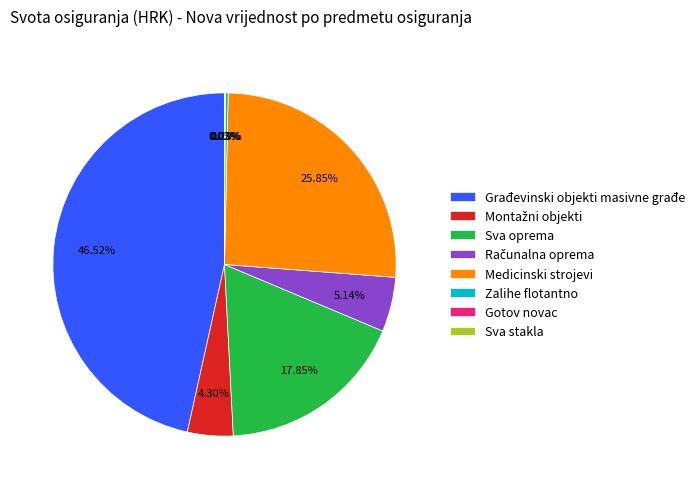

Is it true that Građevinski objekti masivne građe is 40% of the pie?

False